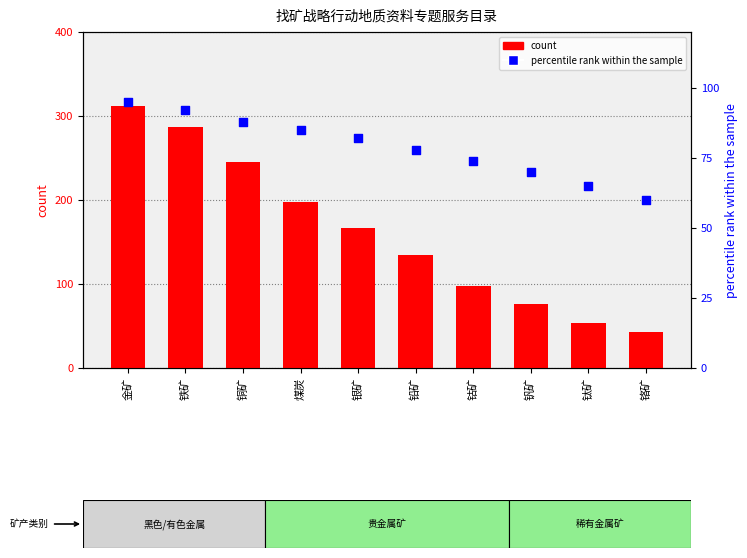

Is the value of percentile rank within the sample at 钛矿 greater than the value of count at 铜矿?

No